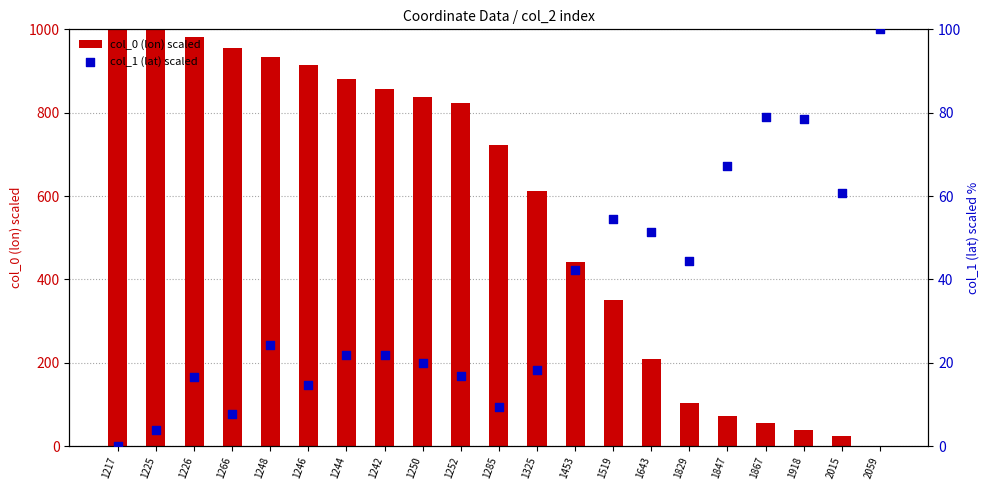

At which category is the sum across all series the highest?

1225